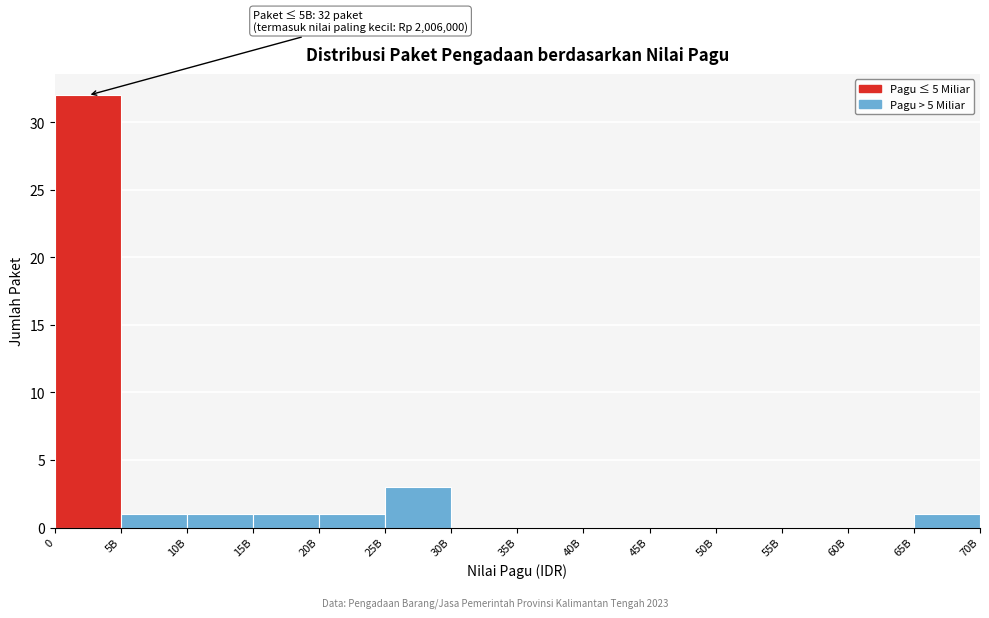

Reading left to right, extract all data points from this chart.

0=32	5B=1	10B=1	15B=1	20B=1	25B=3	30B=0	35B=0	40B=0	45B=0	50B=0	55B=0	60B=0	65B=1